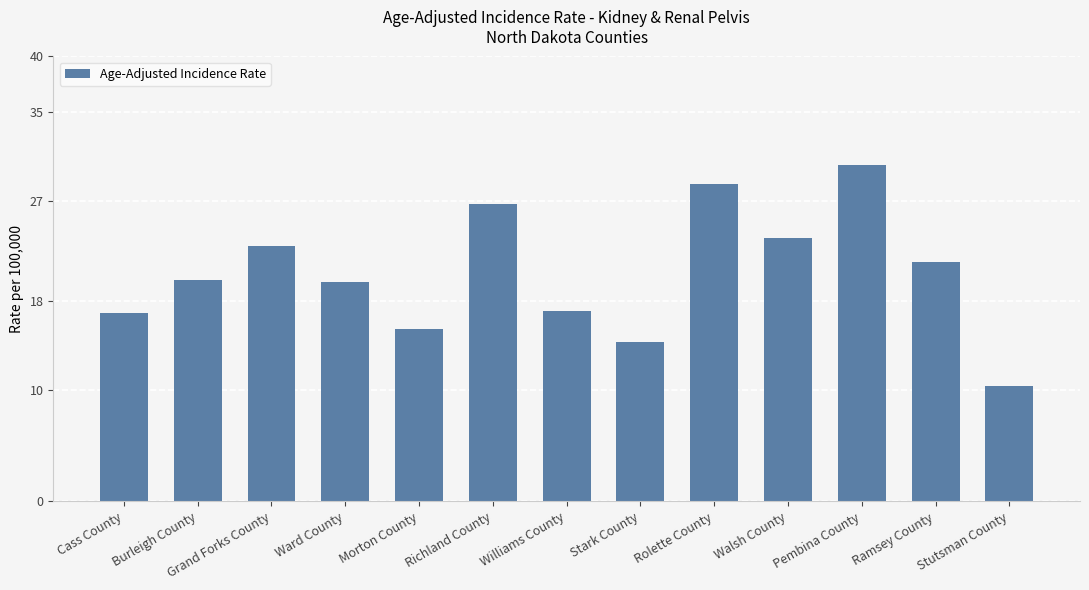

What is the sum of the values at Stutsman County and Ramsey County?

31.9